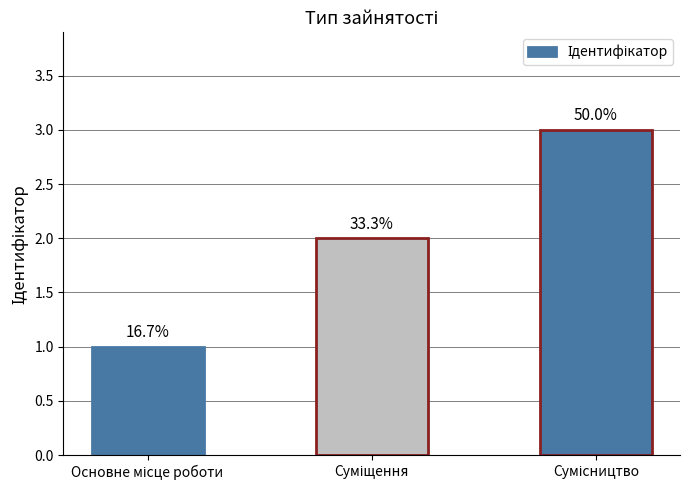

Are the bars horizontal?

No